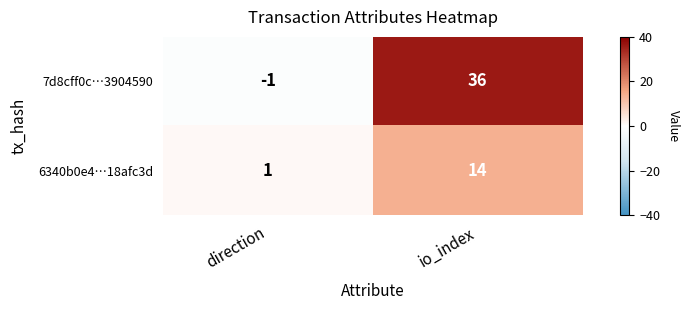

Is it true that 7d8cff0c…3904590 equals 36 at io_index?

True